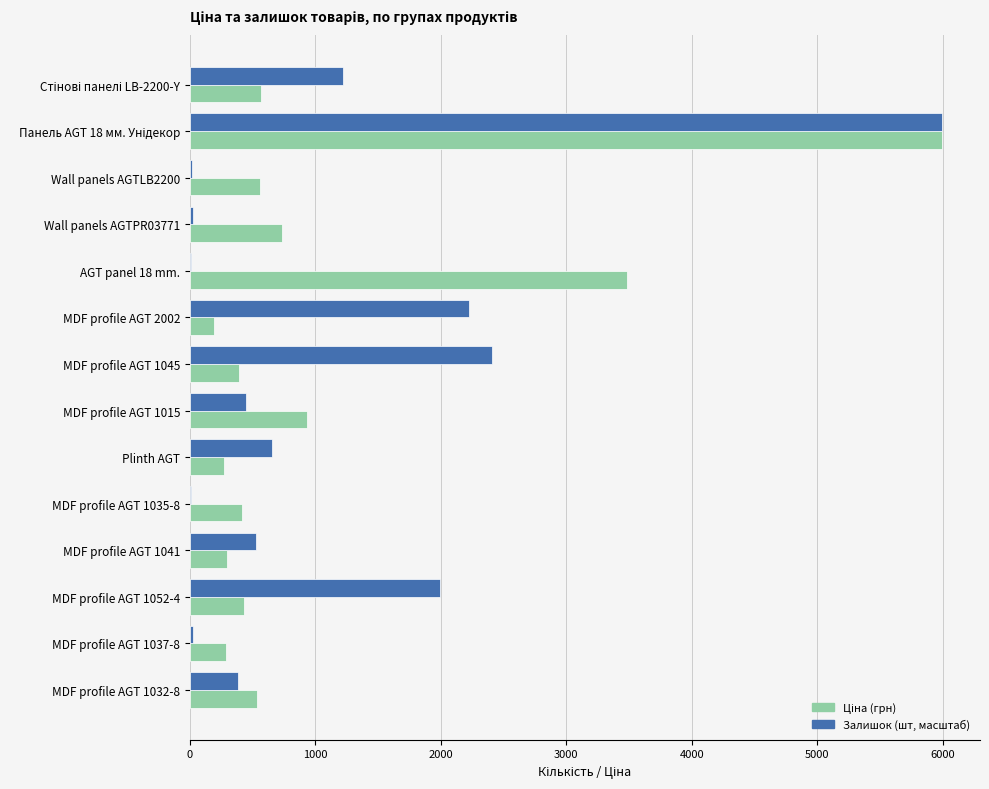

Which series changed the most between Wall panels AGTPR03771 and MDF profile AGT 1015?

Залишок (шт, масштаб)